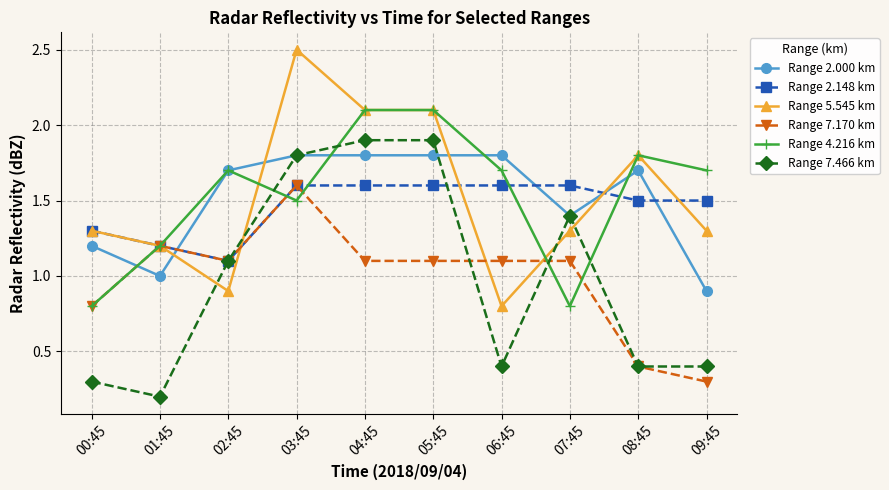

What position from the left is 02:45?

3